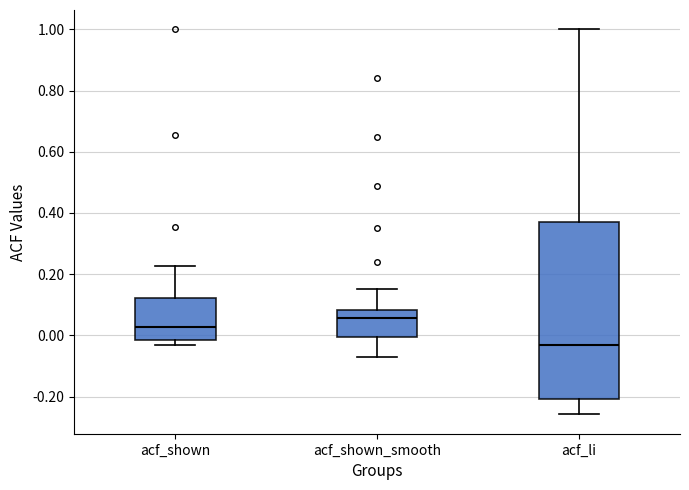

Where does the median line of the box for acf_shown sit on the y-axis? The values are not printed on the chart, so give them approximately, as read against the axis.

0.02